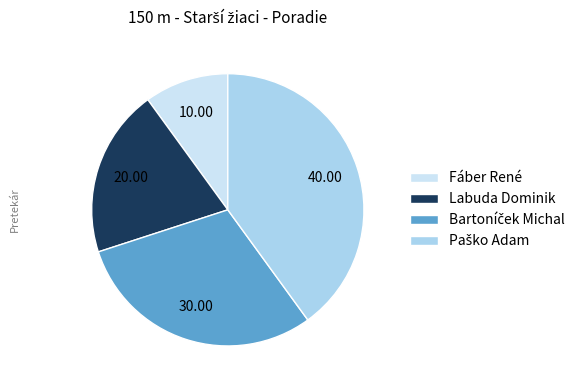

Does any single category account for the majority?

No